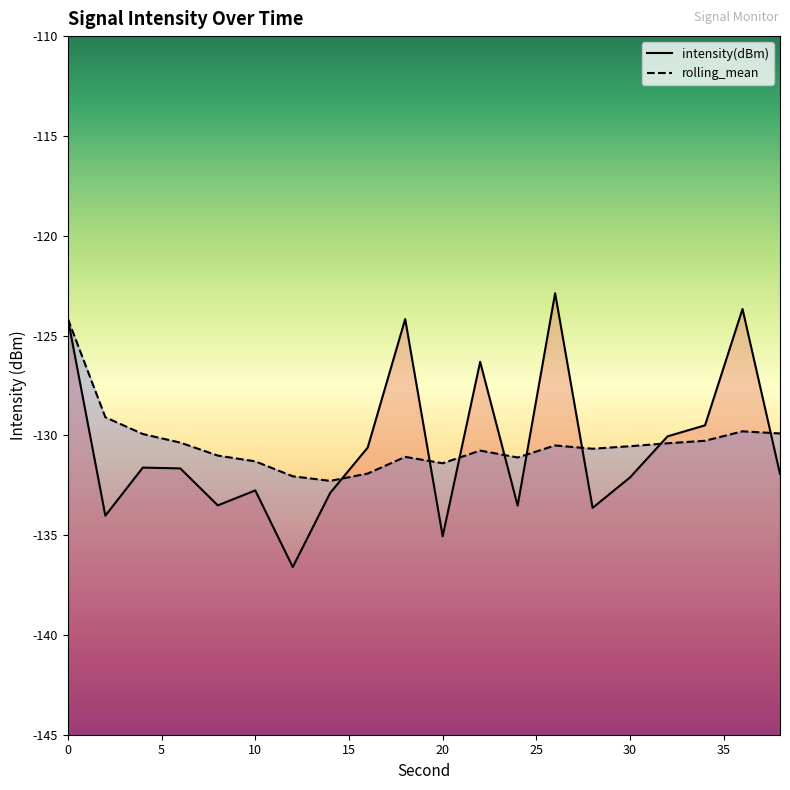

At how many categories does at least one series exceed -130?

9